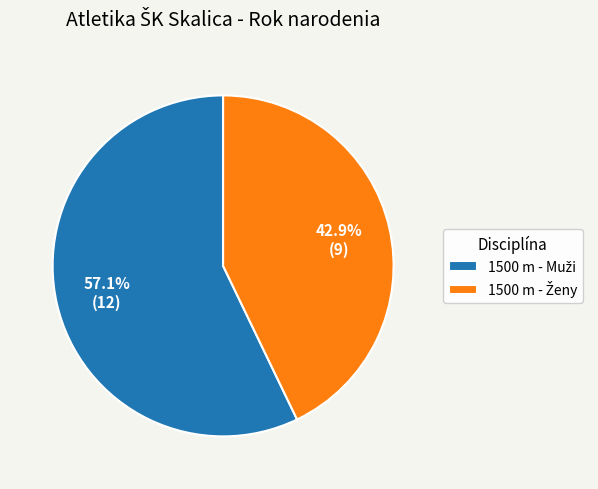

Is there a majority slice in this chart?

Yes